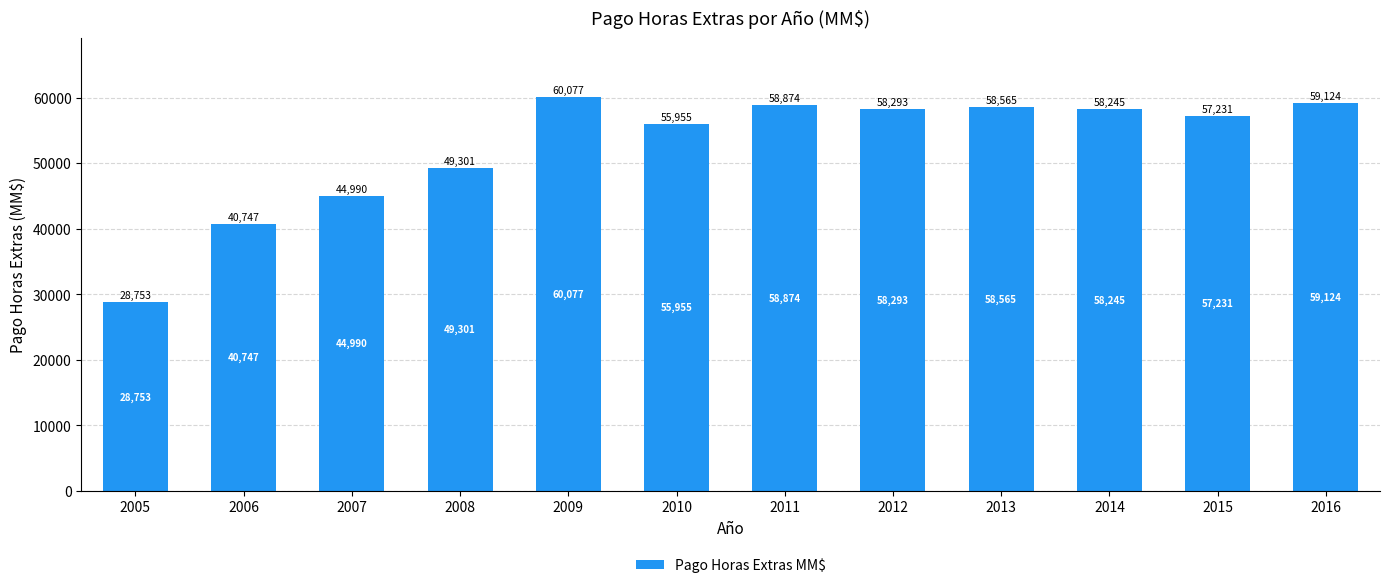

How many data points are less than 58245?

6